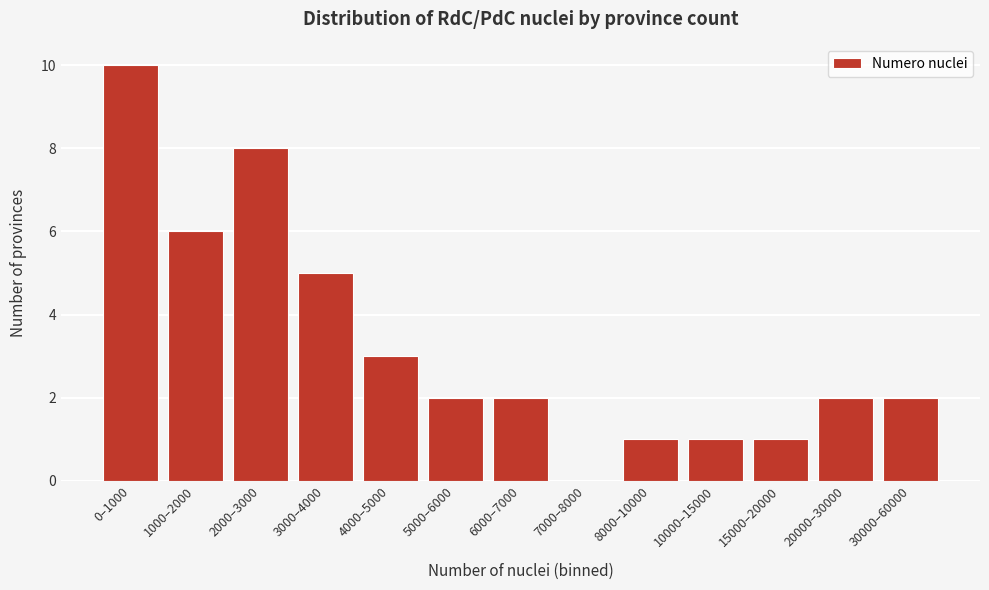

Reading left to right, transcribe all the data shown in this chart.

0–1000=10	1000–2000=6	2000–3000=8	3000–4000=5	4000–5000=3	5000–6000=2	6000–7000=2	7000–8000=0	8000–10000=1	10000–15000=1	15000–20000=1	20000–30000=2	30000–60000=2